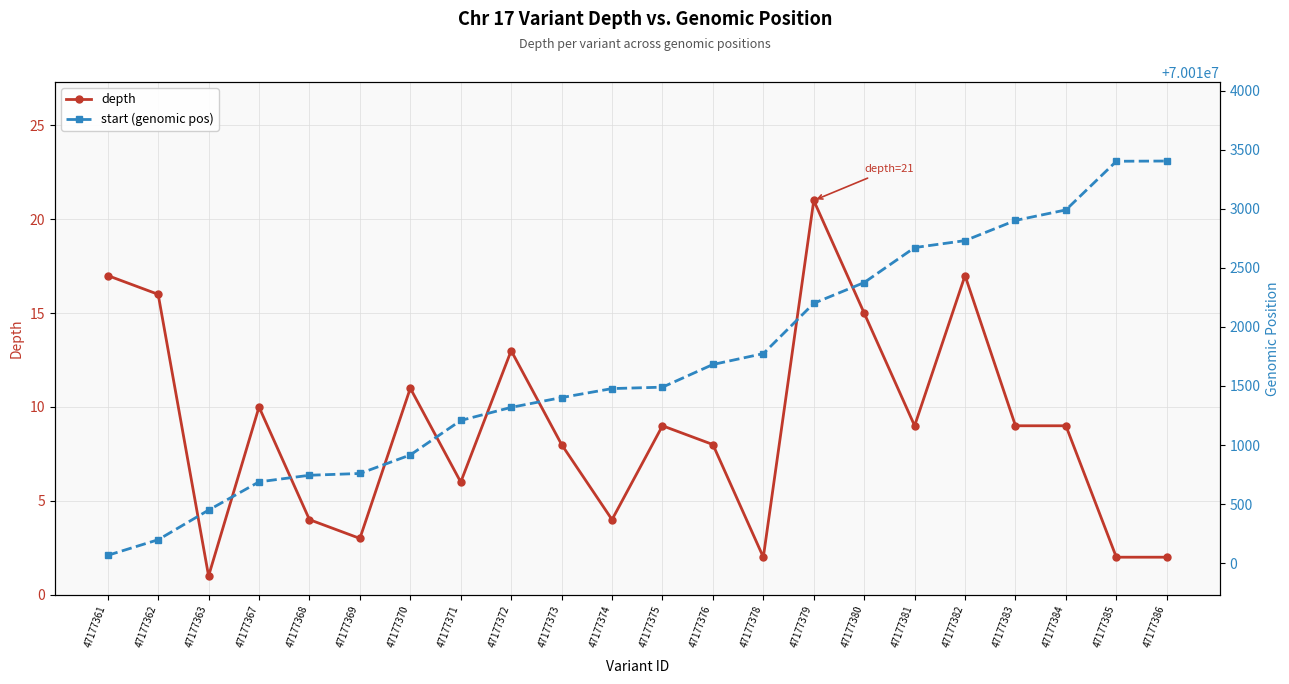

True or false: start (genomic pos) has more than 0 interior local peaks.

False